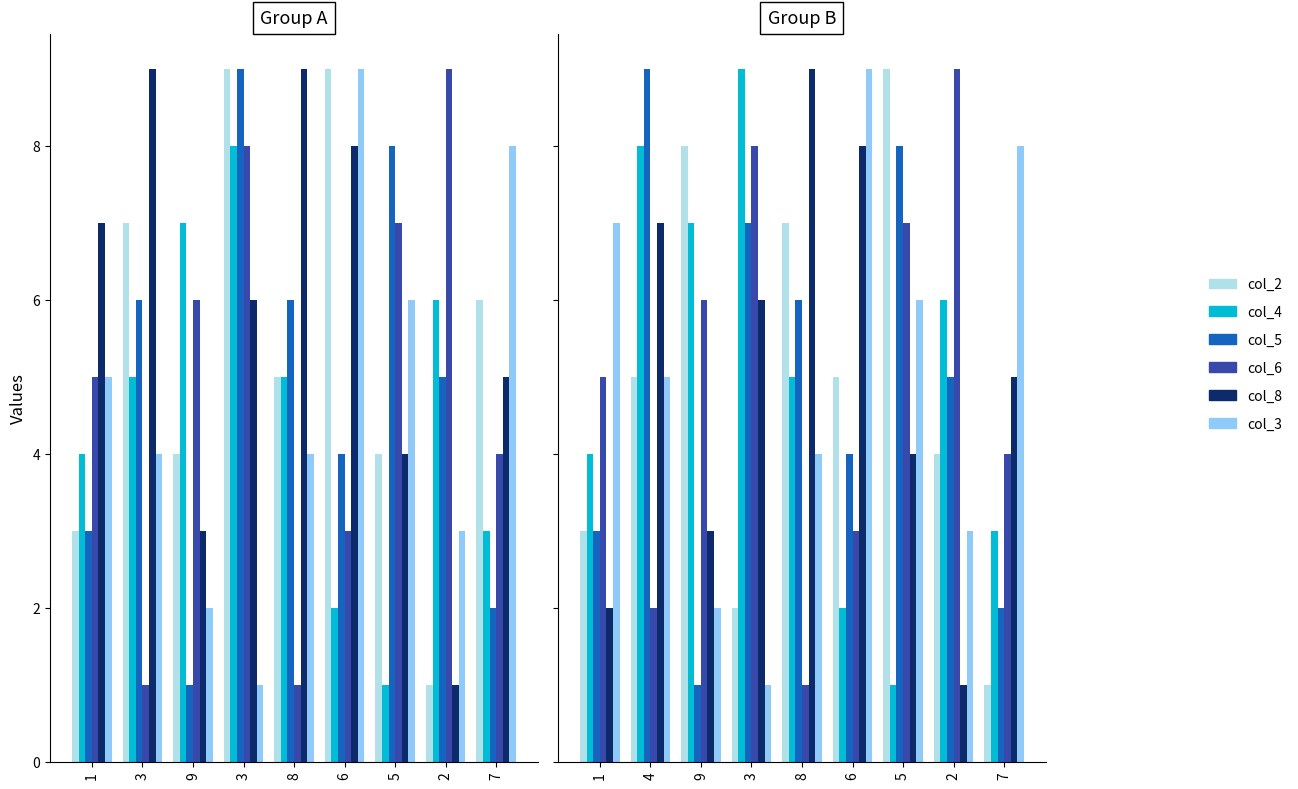

Is the value of col_6 at 4 greater than the value of col_5 at 8?

No